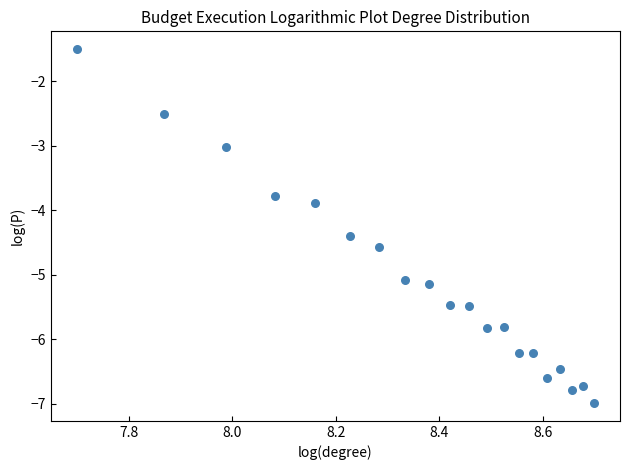

What is the range of Y values (max minus min)?

5.5